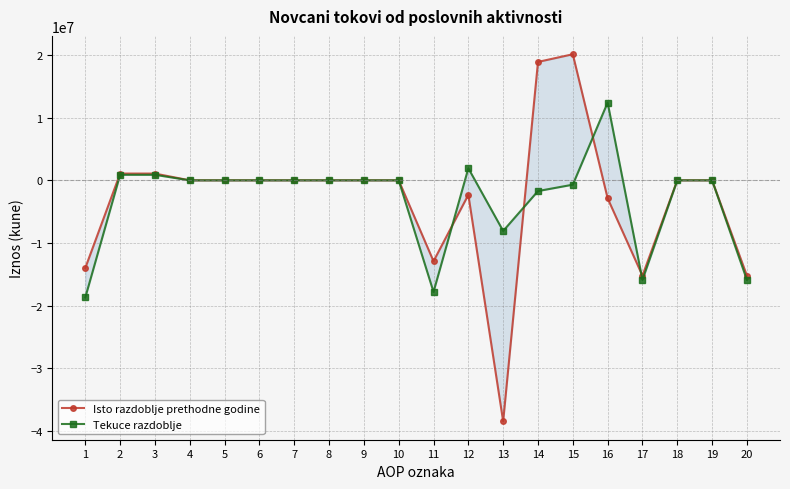

At which label does Isto razdoblje prethodne godine first exceed 0?

2